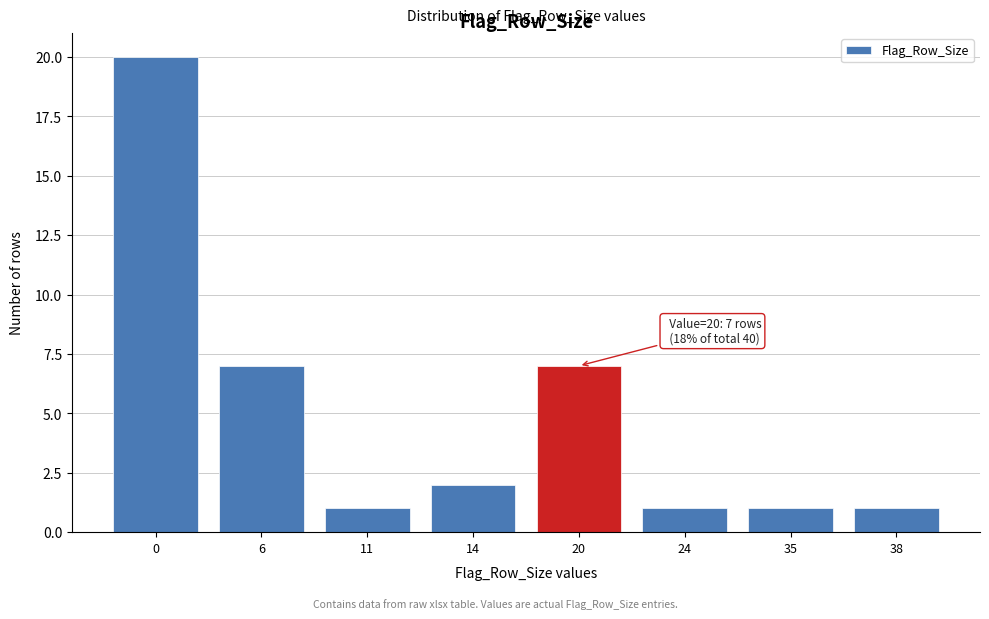

Reading left to right, extract all data points from this chart.

20	7	1	2	7	1	1	1